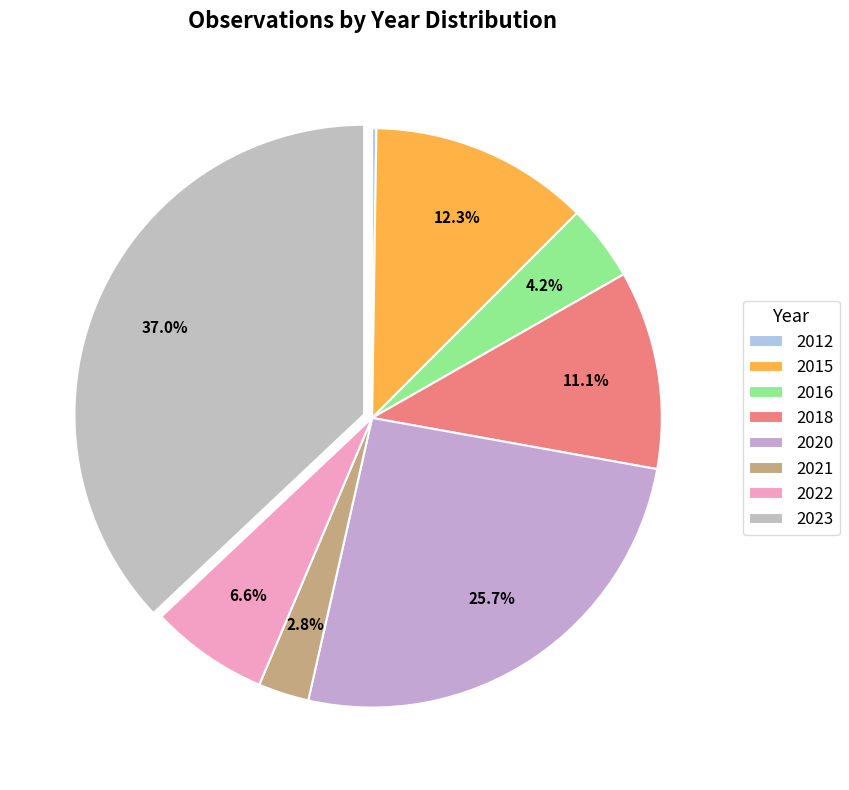

Is there any slice that represents more than half of the pie?

No